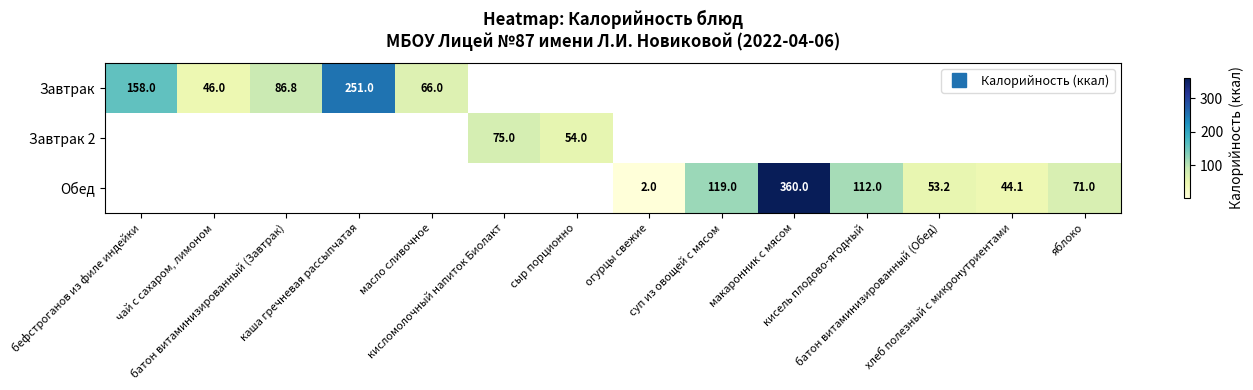

Count the number of categories in the chart.

14